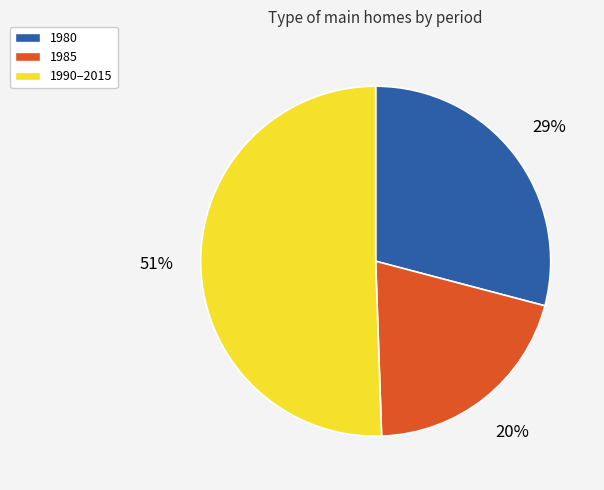

Combined, do 1980 and 1990–2015 account for over 50%?

Yes